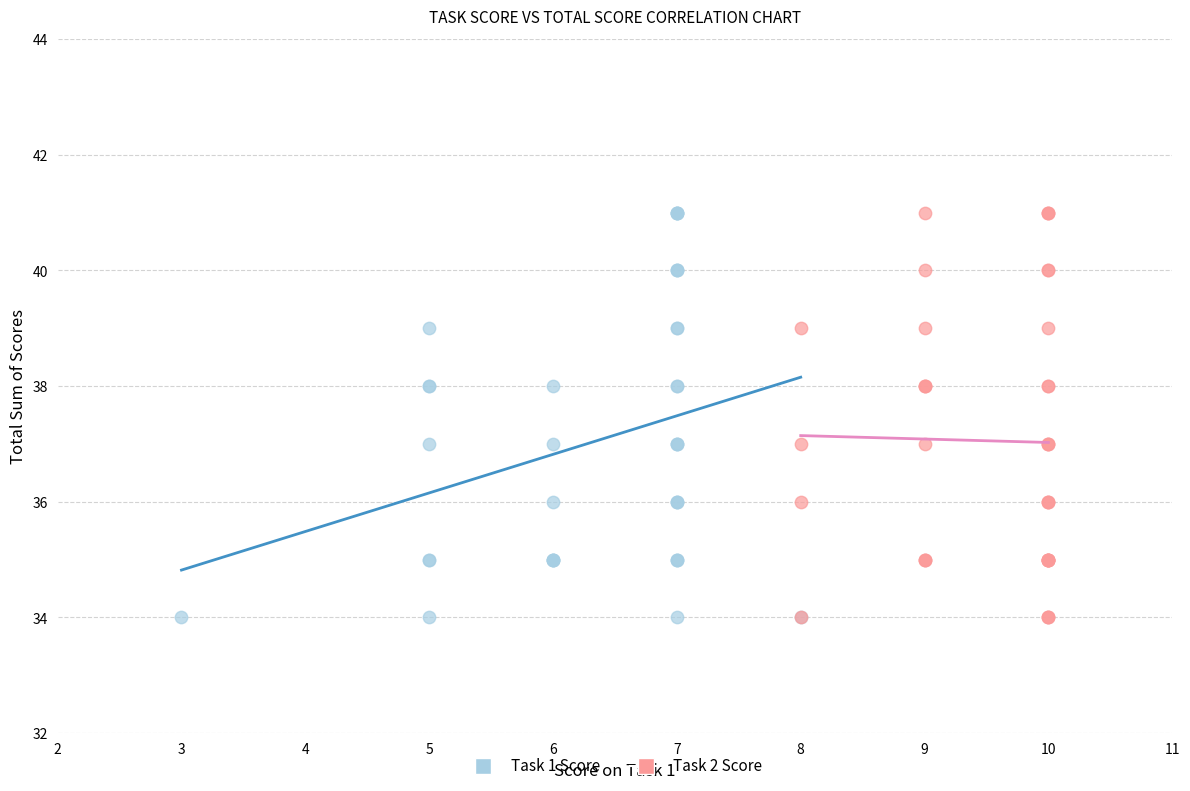

What are all the series names shown in the legend?

Task 1 Score, Task 2 Score